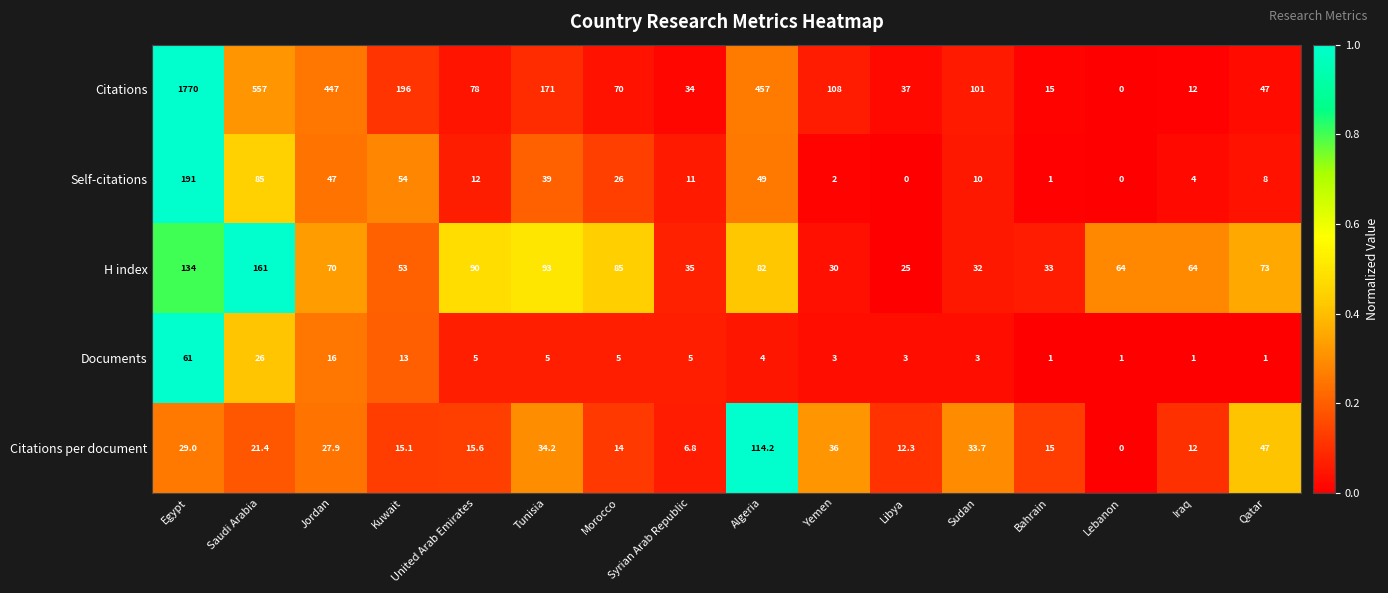

What is the maximum value for Citations?

1770.0